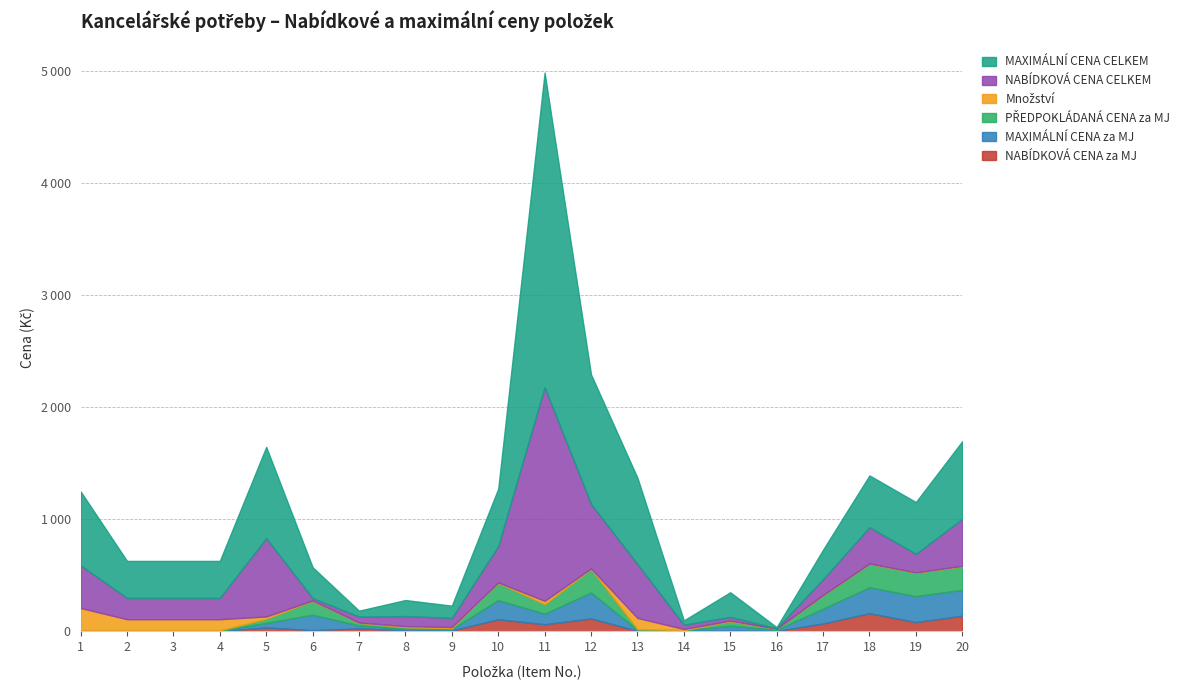

What is the greatest value displayed?

2805.0